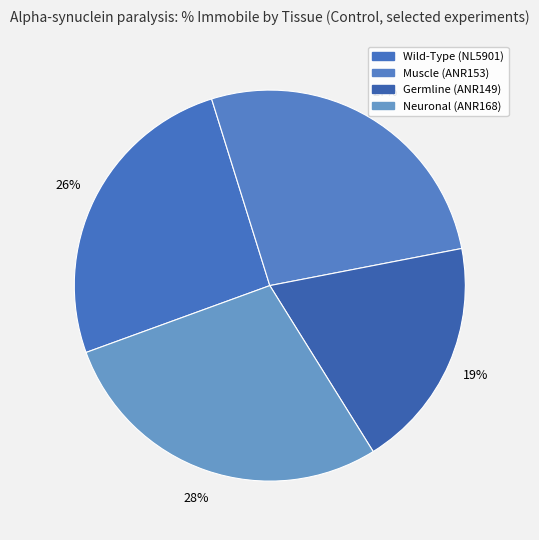

How many segments does this pie chart have?

4